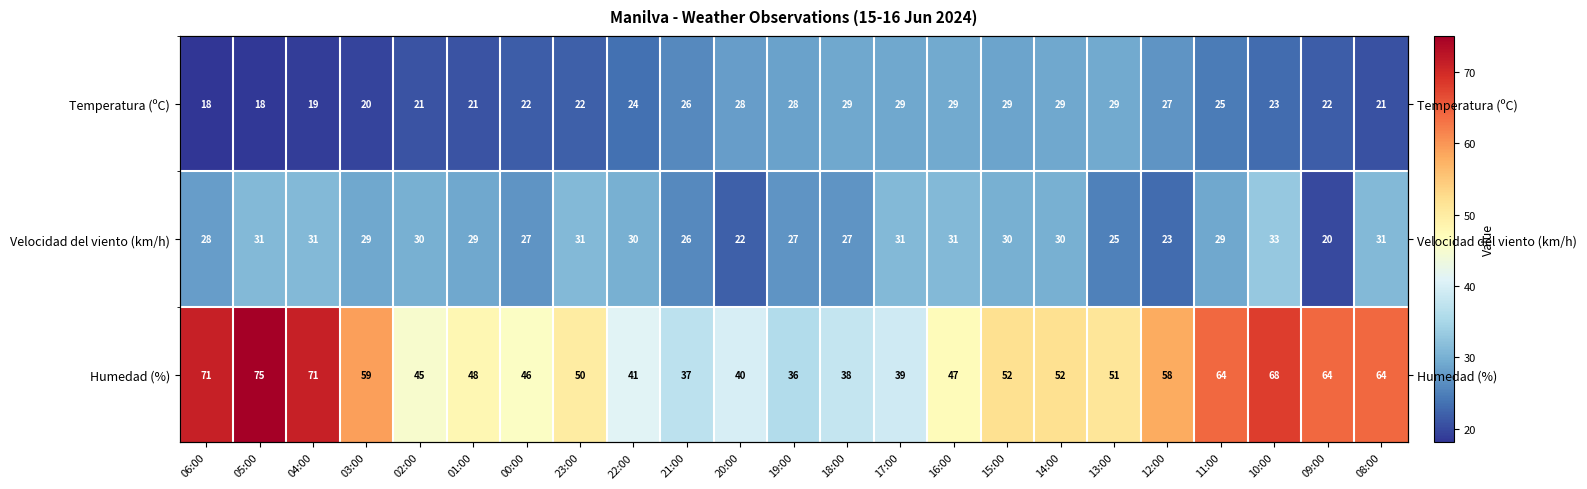

What is the sum of the Humedad (%) values at 10:00 and 11:00?

132.0